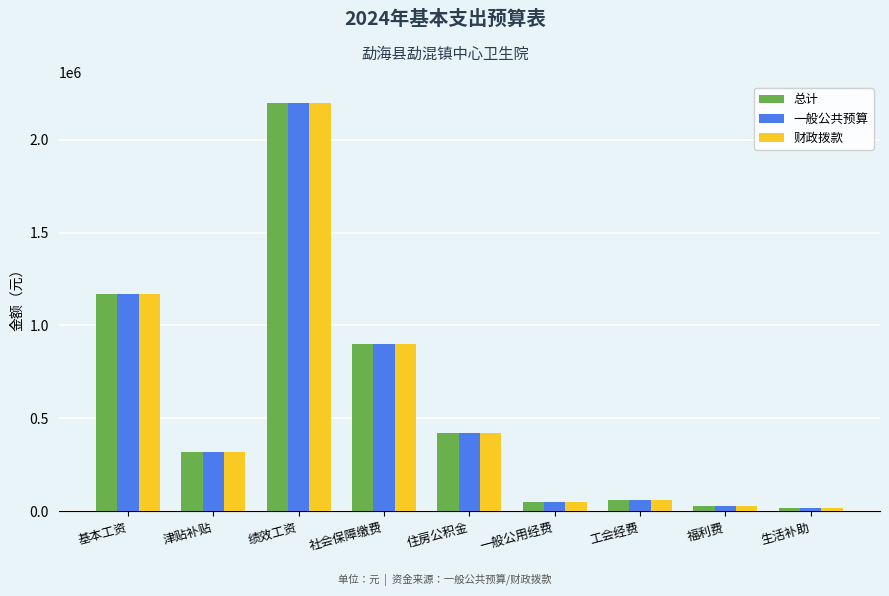

True or false: 总计 has a value of 1557567.8 at 社会保障缴费.

False